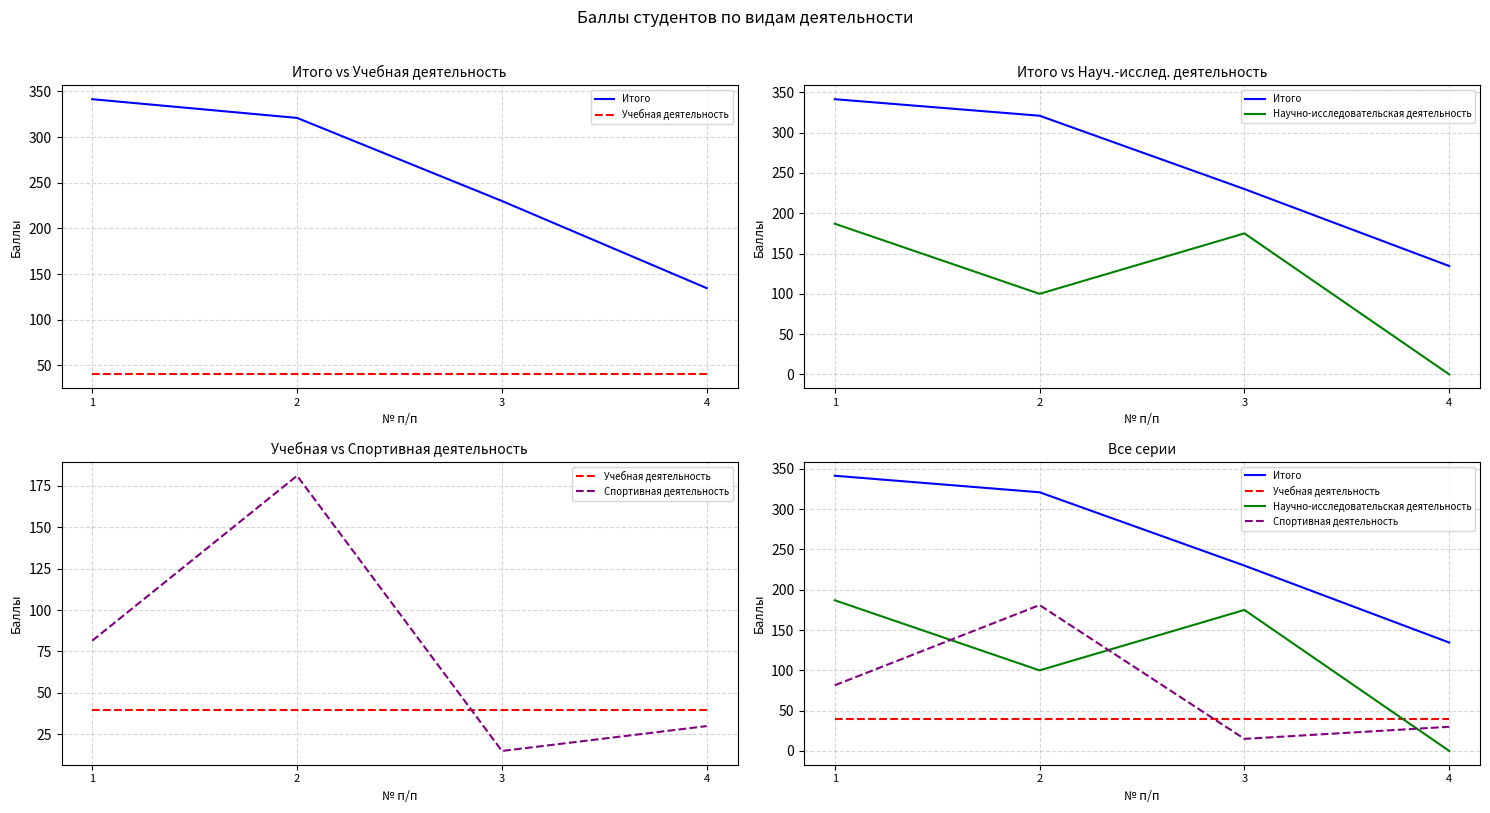

How many interior local valleys does the Спортивная деятельность series have?

1